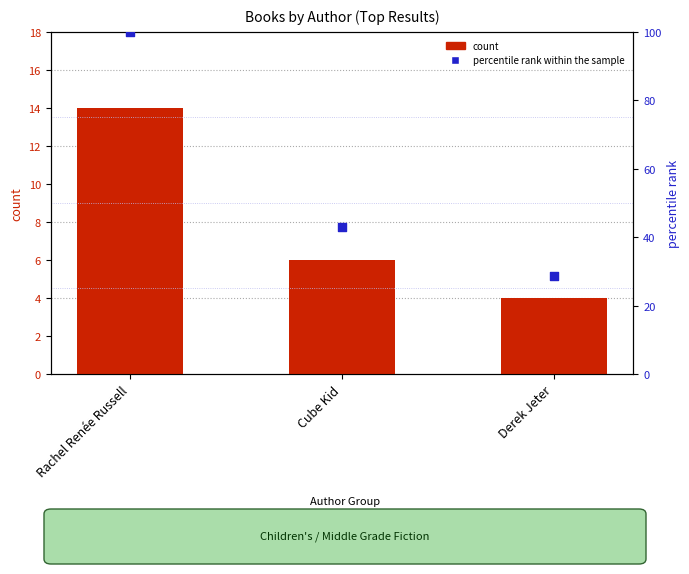

What are all the series names shown in the legend?

count, percentile rank within the sample